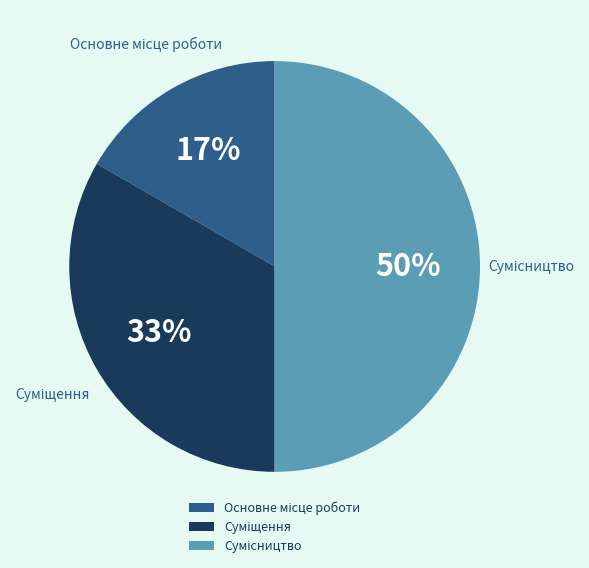

To the nearest percent, what is the average slice percentage?

33%